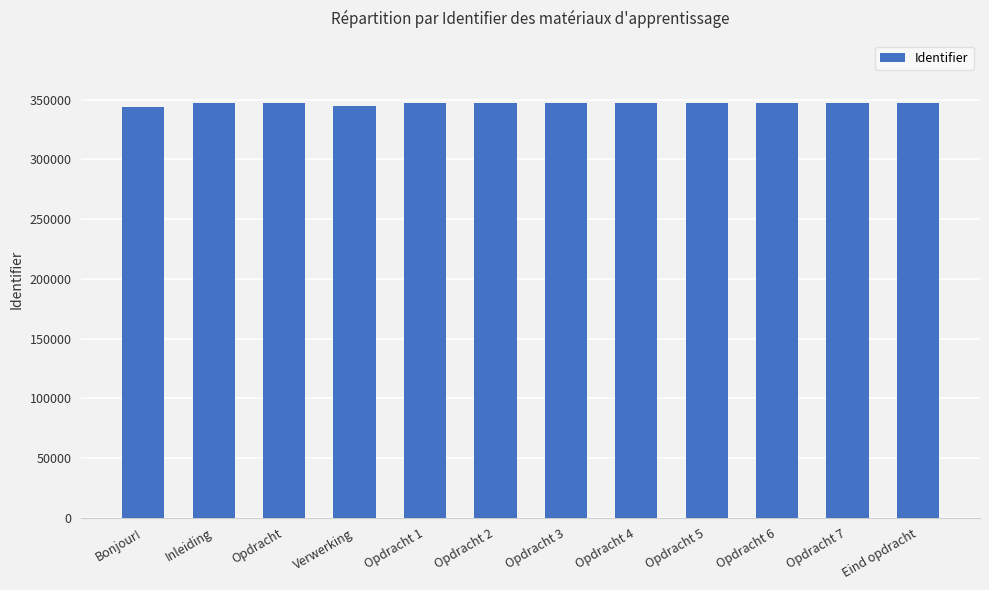

What is the ratio of the value at Verwerking to the value at Opdracht 4?

1.0